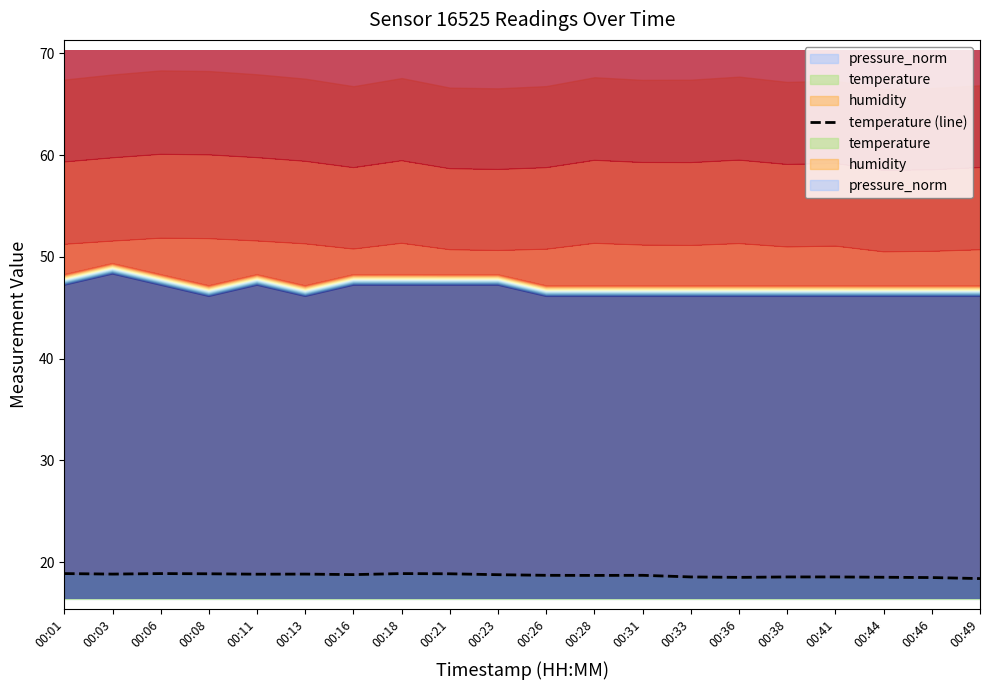

Rank the categories by value from highest to lowest.

00:01, 00:06, 00:18, 00:08, 00:21, 00:03, 00:13, 00:11, 00:16, 00:23, 00:26, 00:31, 00:28, 00:33, 00:38, 00:41, 00:44, 00:36, 00:46, 00:49